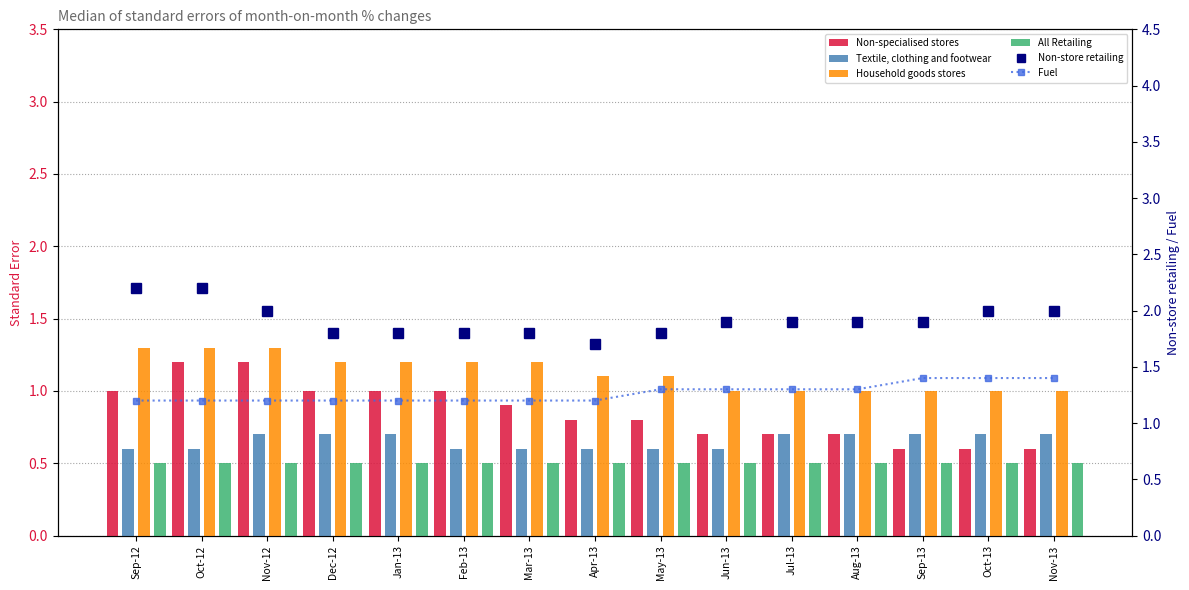

Which label corresponds to the largest value in the chart?

Sep-12